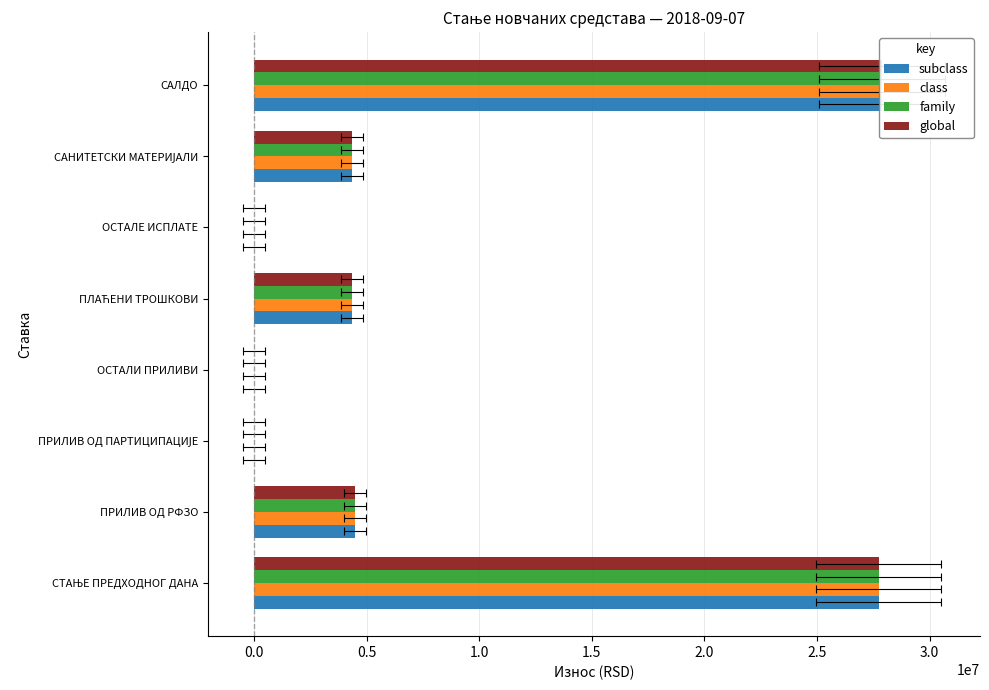

Reading left to right, transcribe all the data shown in this chart.

subclass: 27745070.6	4490916.7	0.0	0.0	4342492.4	0.0	4342492.4	27893494.9
class: 27745070.6	4490916.7	0.0	0.0	4342492.4	0.0	4342492.4	27893494.9
family: 27745070.6	4490916.7	0.0	0.0	4342492.4	0.0	4342492.4	27893494.9
global: 27745070.6	4490916.7	0.0	0.0	4342492.4	0.0	4342492.4	27893494.9